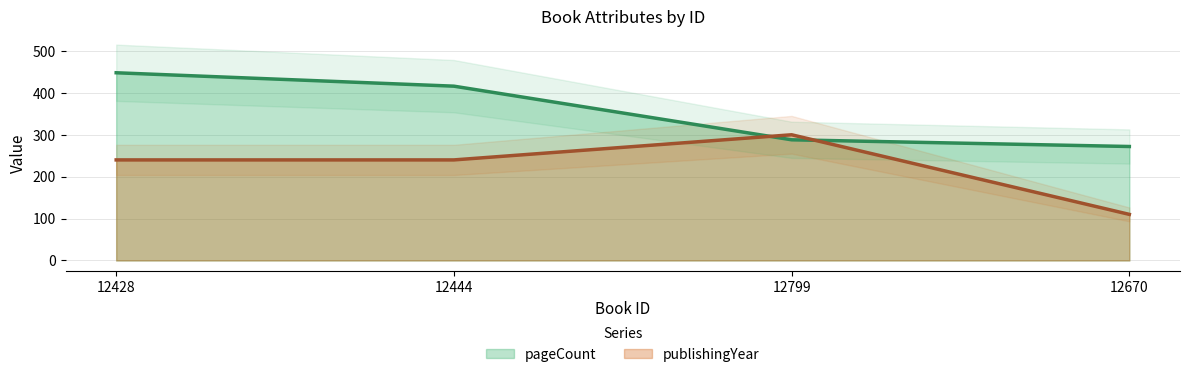

True or false: pageCount and publishingYear intersect in this chart.

True